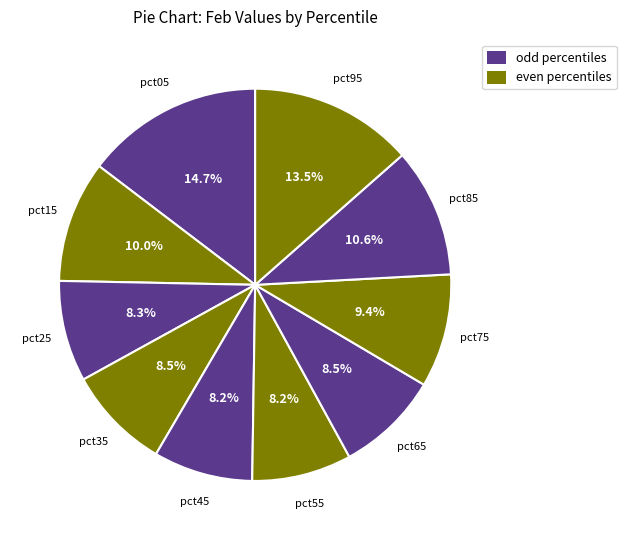

Count the number of slices in the pie.

10